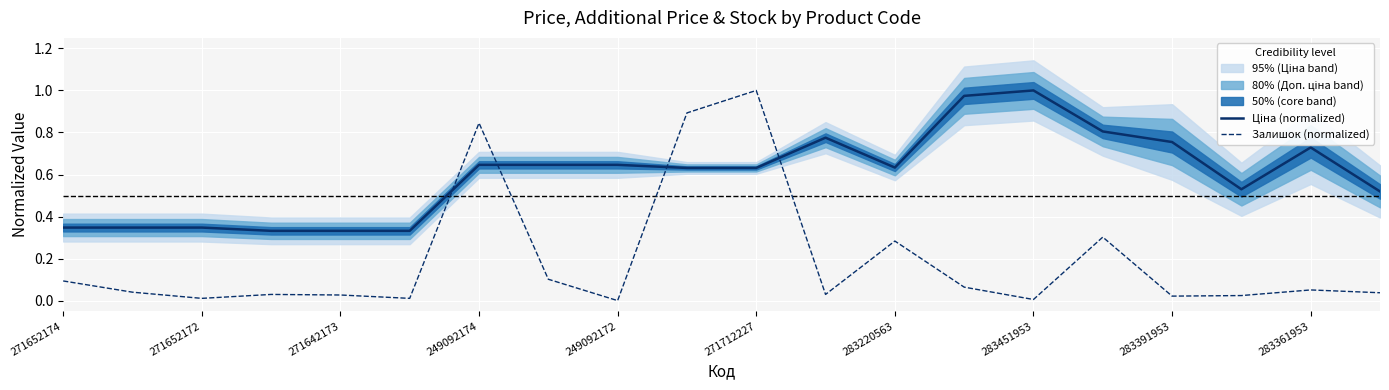

True or false: Залишок (normalized) has more than 2 points higher than both neighbors.

True